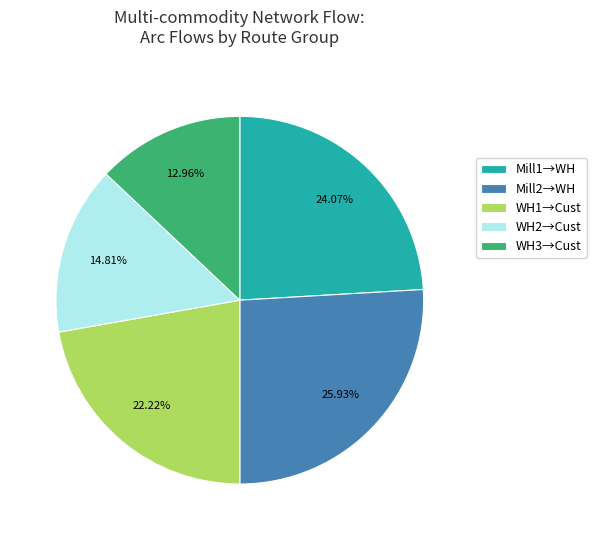

Between Mill2→WH and Mill1→WH, which is larger?

Mill2→WH